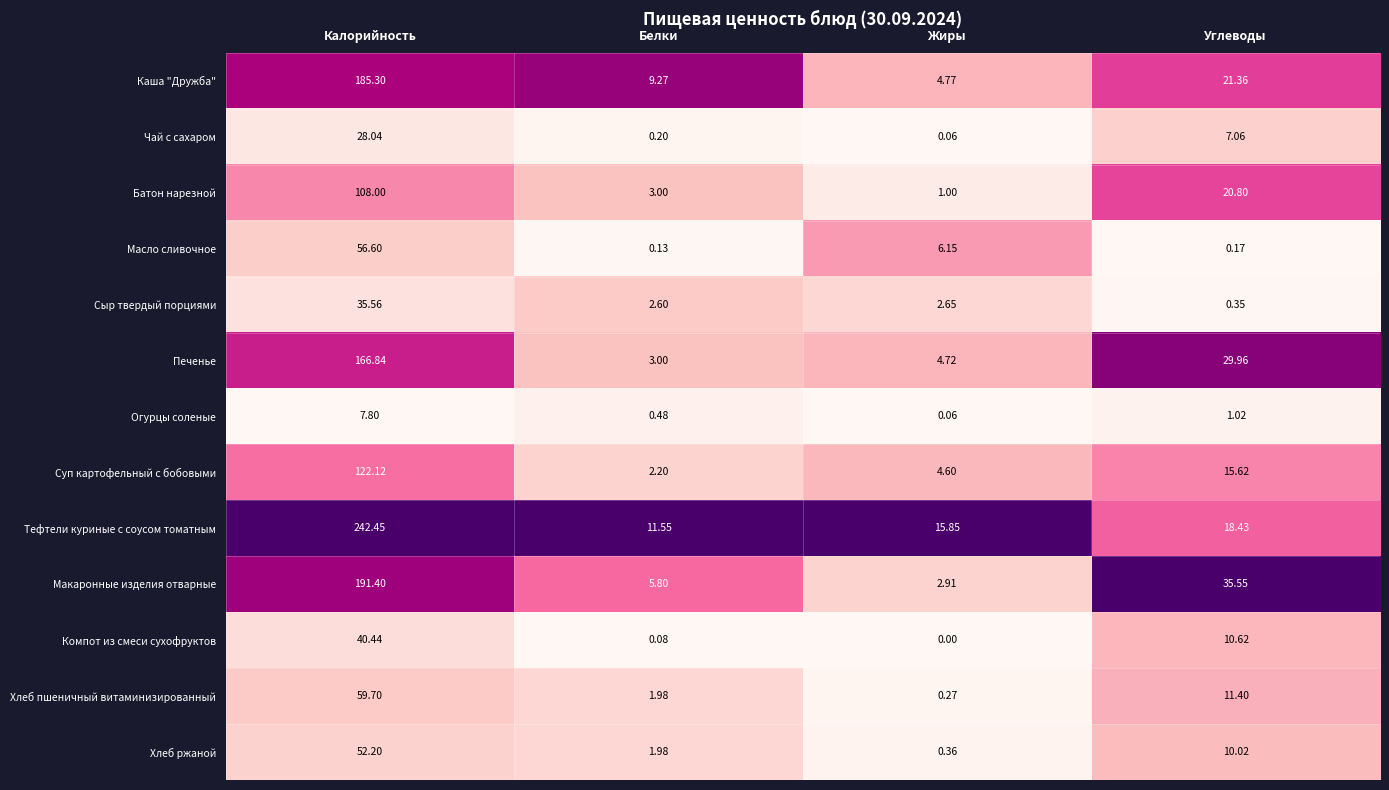

At which category is the sum across all series the highest?

Калорийность